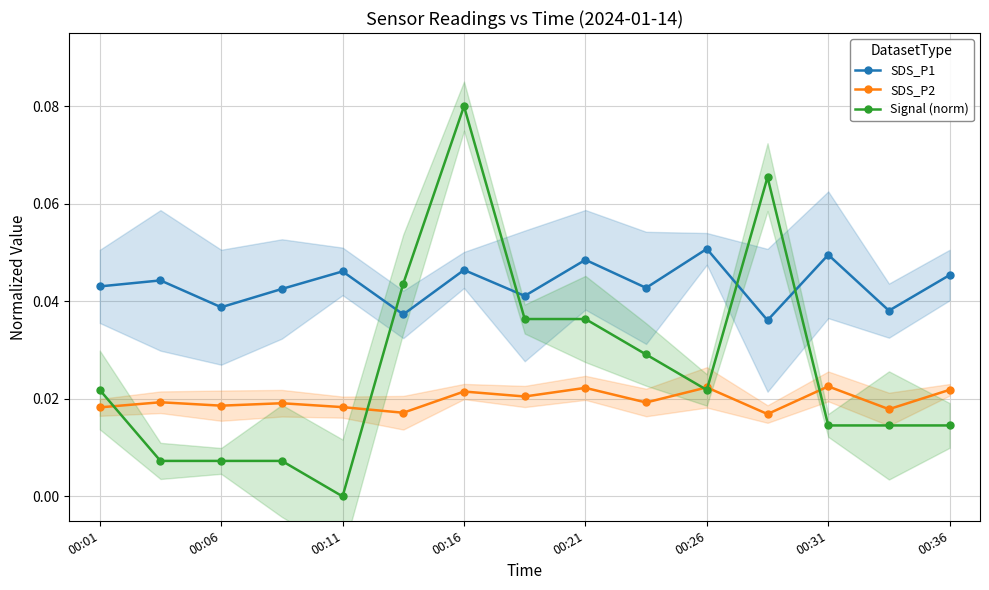

True or false: Signal (norm) has more than 1 points higher than both neighbors.

True